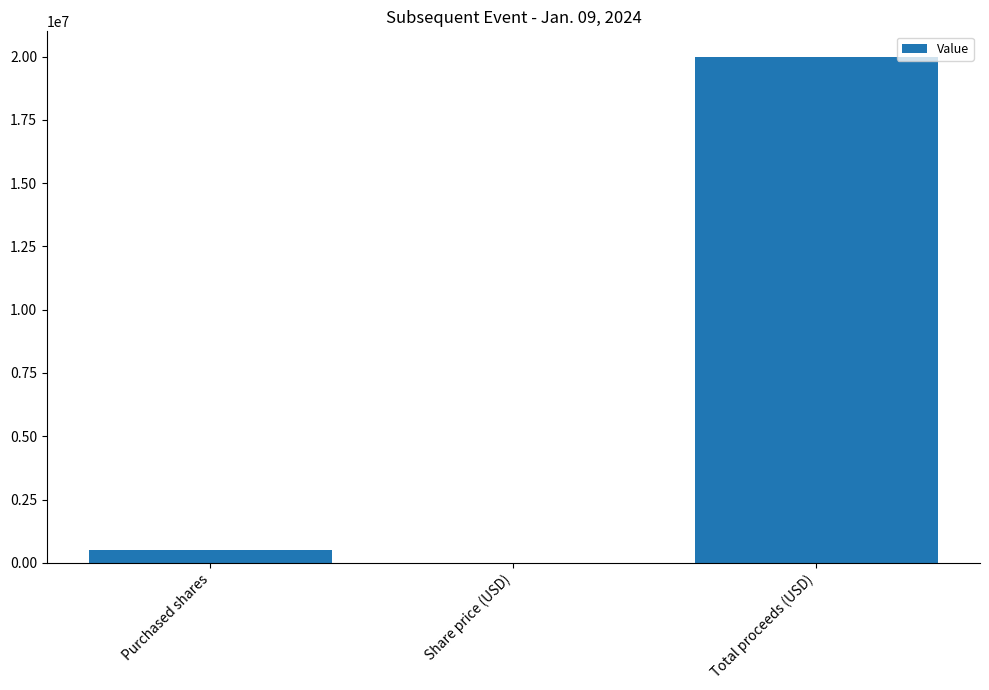

True or false: the data shows 500000 at Purchased shares.

True